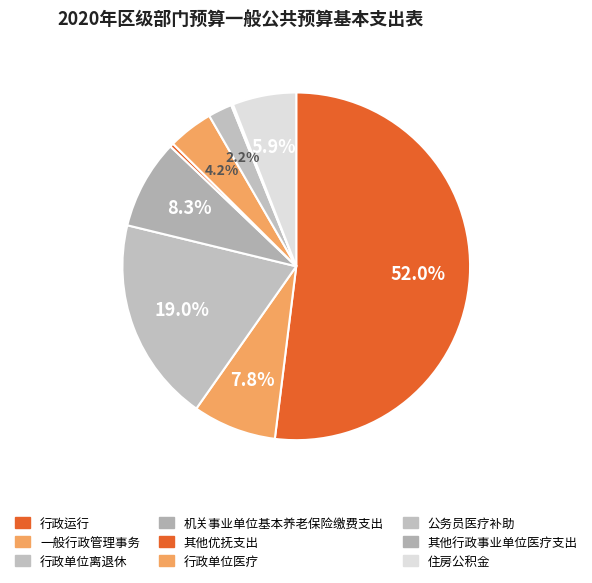

Rank the categories by value from highest to lowest.

行政运行, 行政单位离退休, 机关事业单位基本养老保险缴费支出, 一般行政管理事务, 住房公积金, 行政单位医疗, 公务员医疗补助, 其他优抚支出, 其他行政事业单位医疗支出